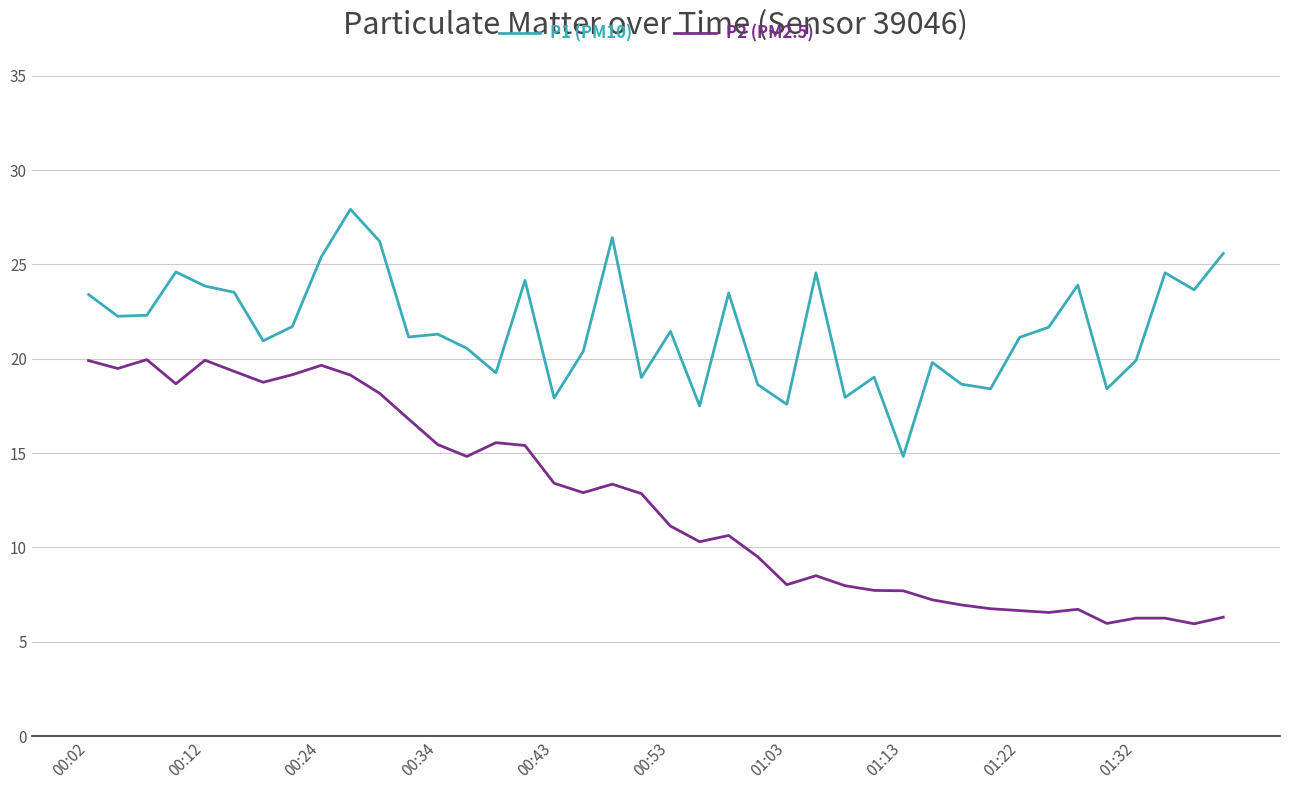

Rank the series by their average value, from lowest to highest.

P2 (PM2.5), P1 (PM10)